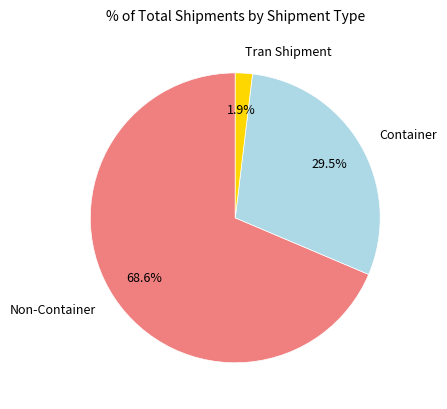

To the nearest percent, what is the average slice percentage?

33%